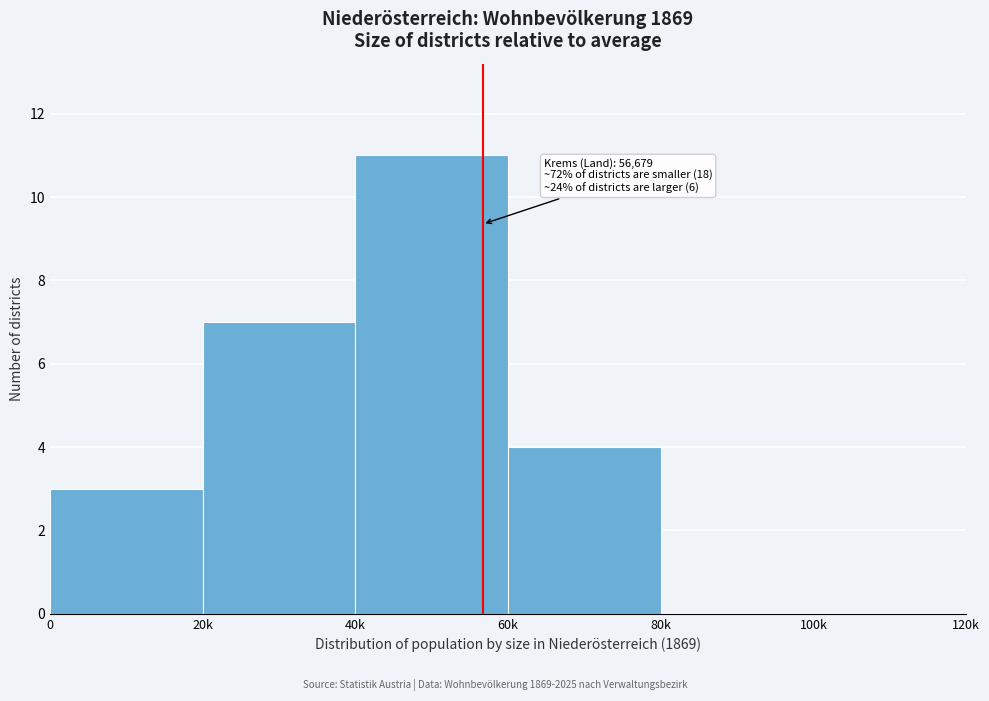

Reading left to right, what are all the values shown in this chart?

0=3	20k=7	40k=11	60k=4	80k=0	100k=0